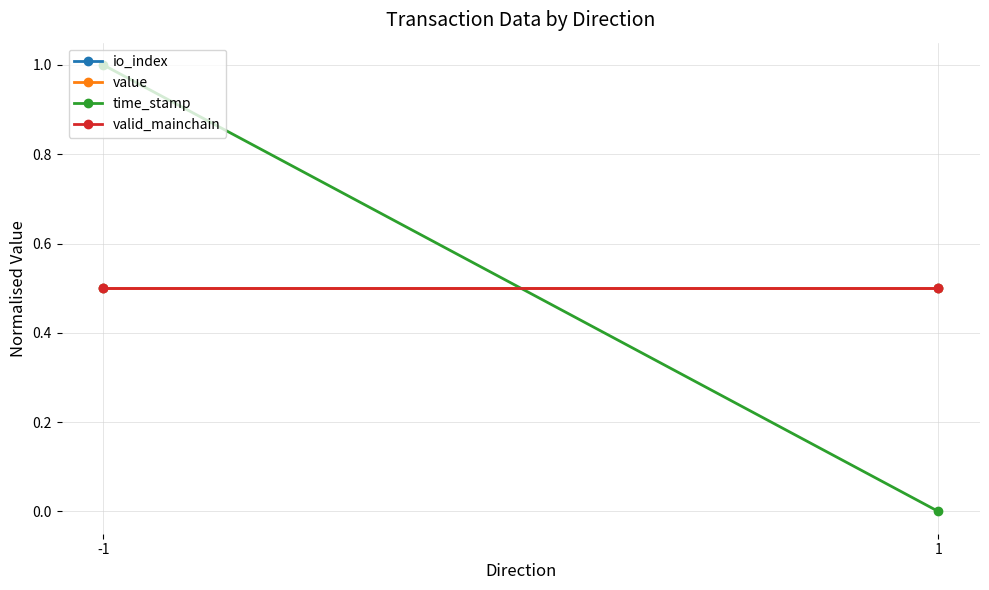

Which has a higher value, -1 or 1?

-1